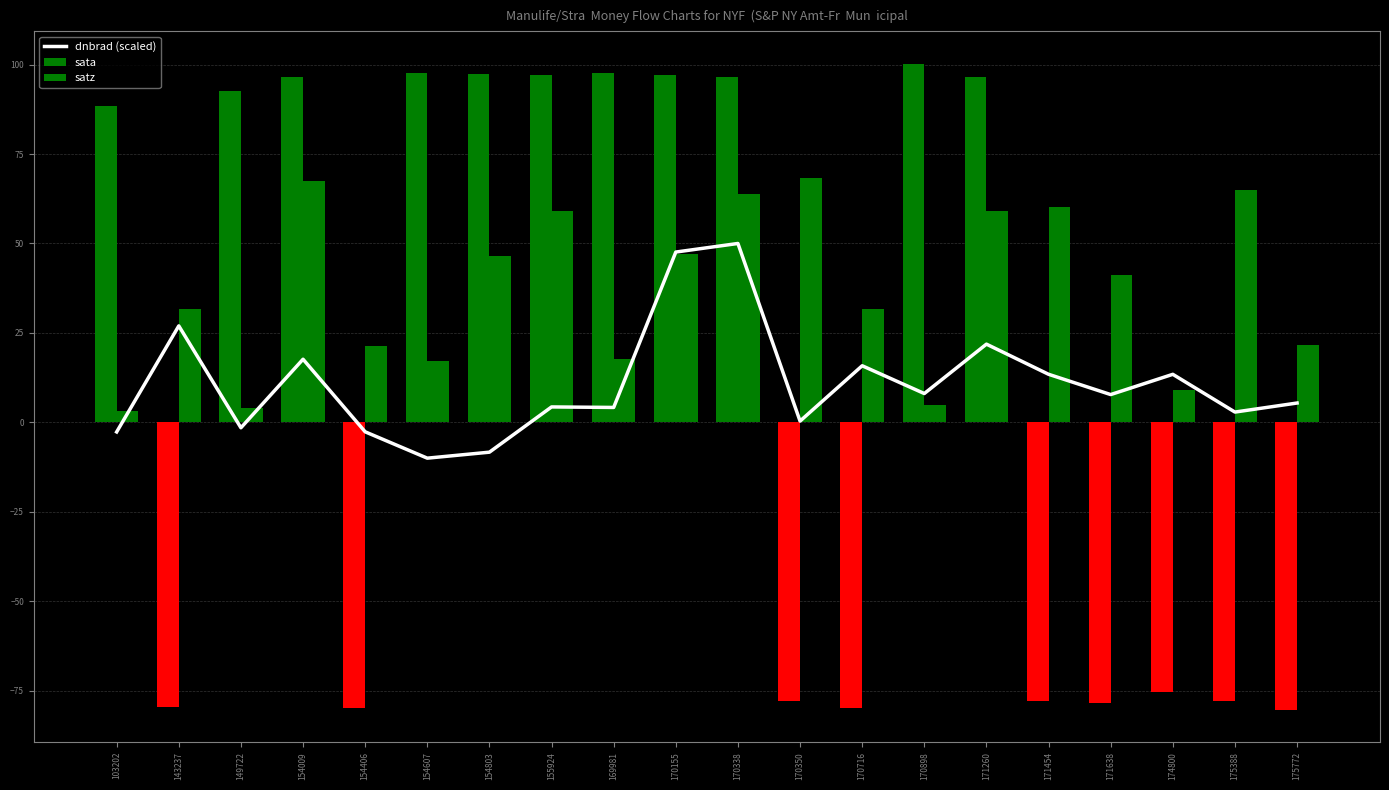

Which has a higher value, 154607 or 175772?

175772